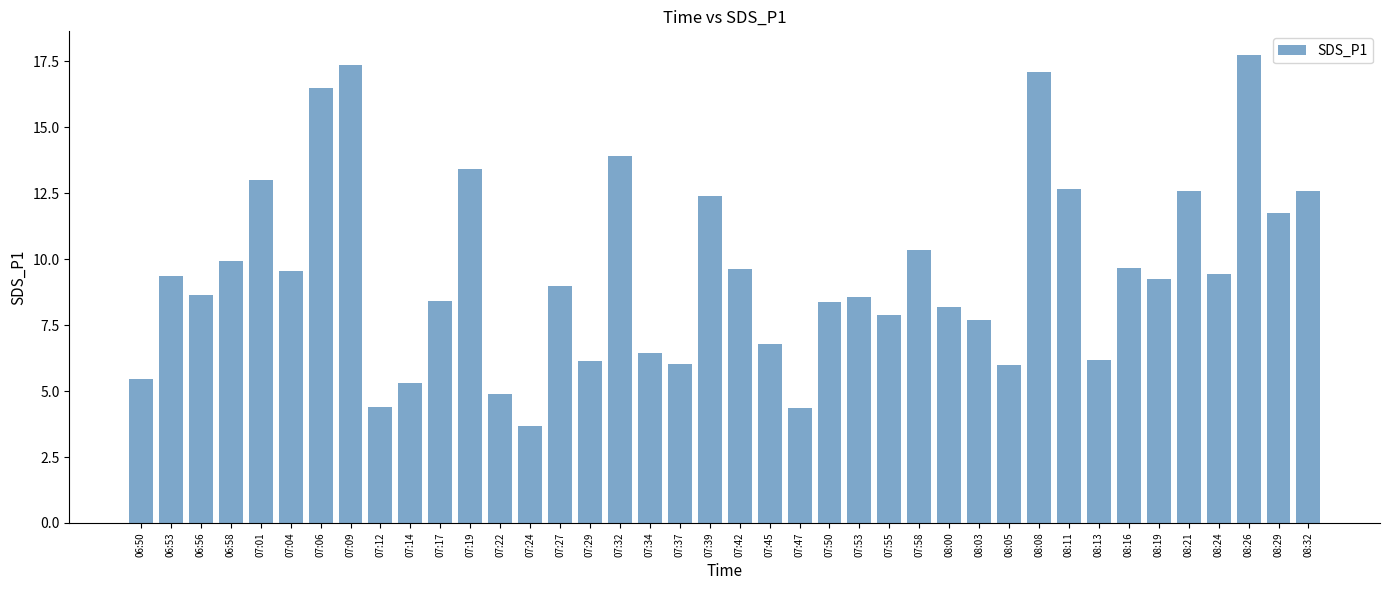

Read the value at 07:42.

9.6